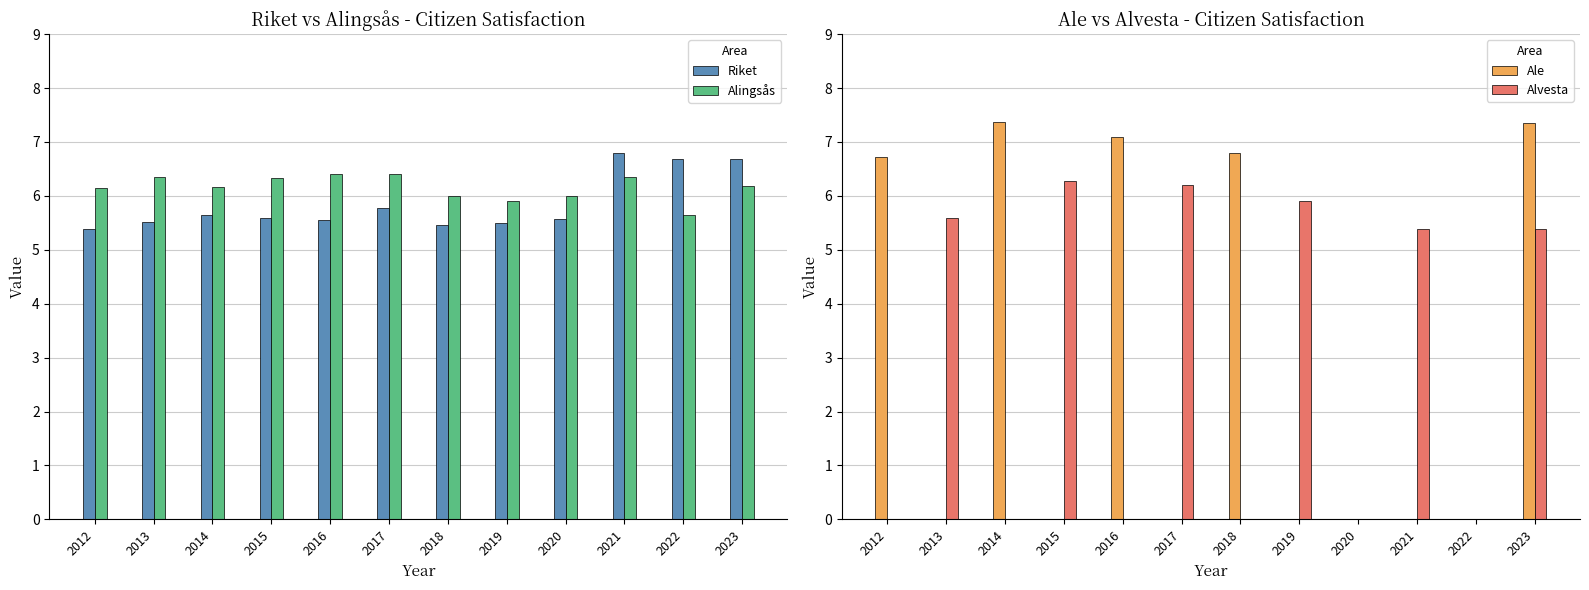

Where is Riket nearest to the value 6?

2017